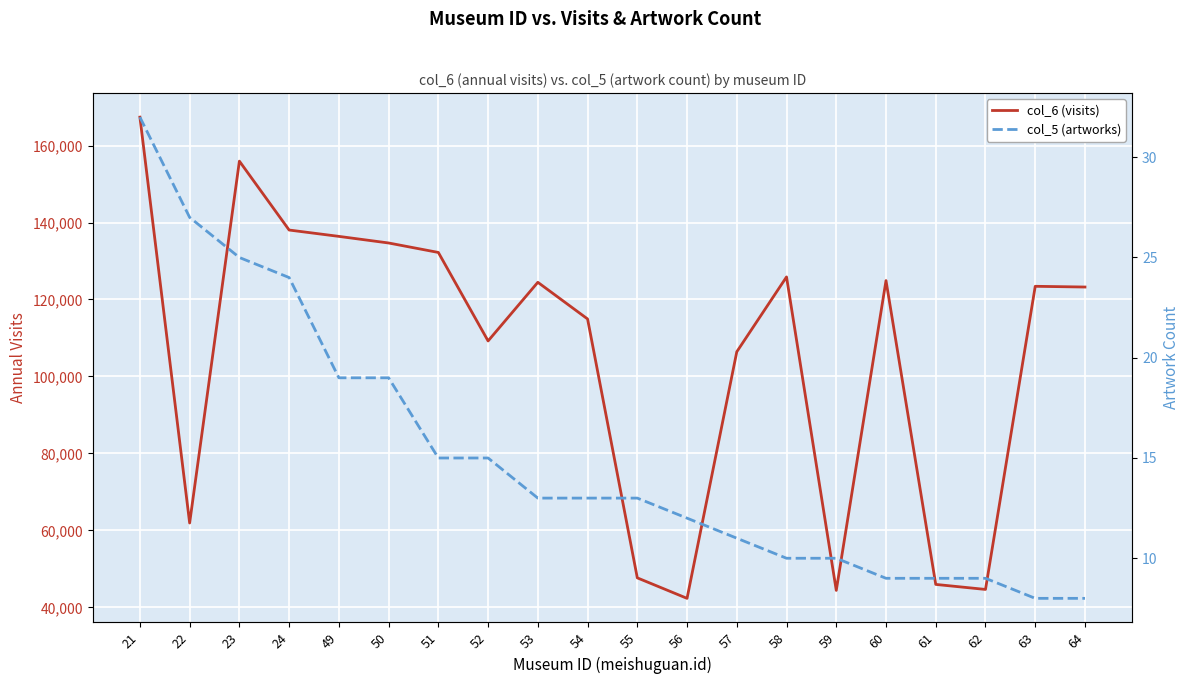

What is the average value of the col_5 (artworks) series?

15